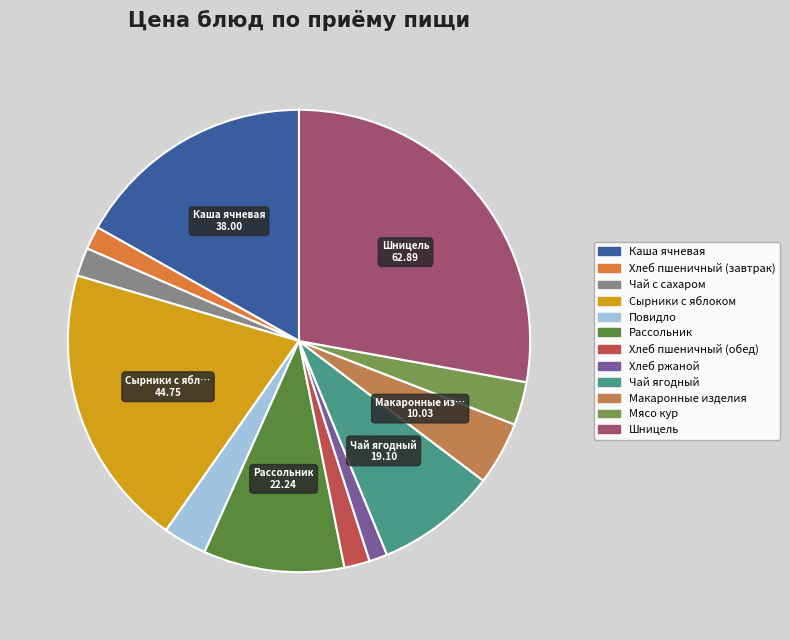

Which slice is the largest?

Шницель